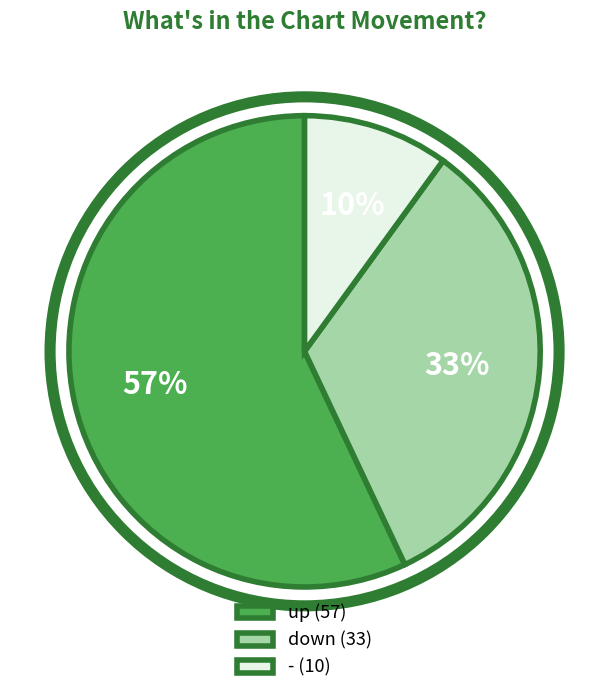

Which slice is the smallest?

-